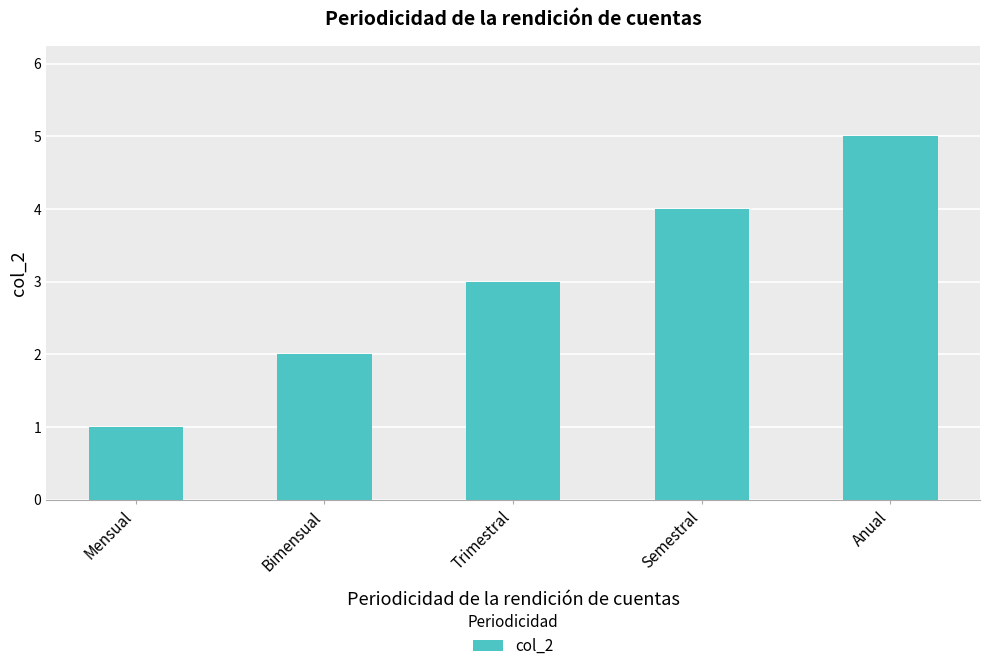

List the labels in order of value, smallest first.

Mensual, Bimensual, Trimestral, Semestral, Anual